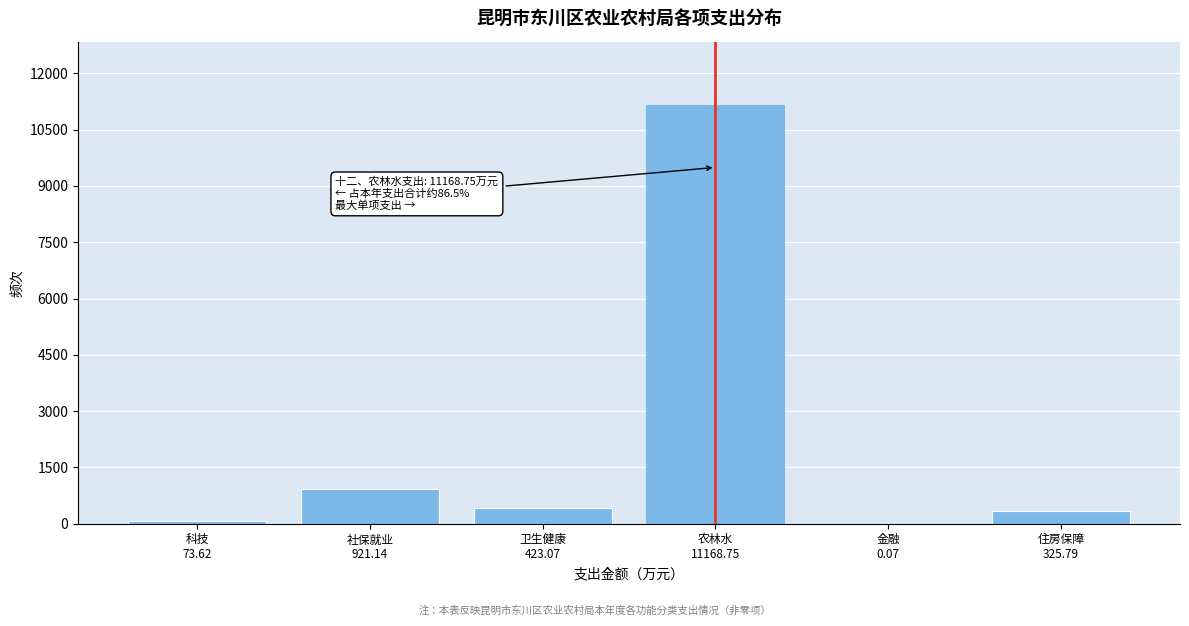

What is the maximum value shown in the chart?

11168.8